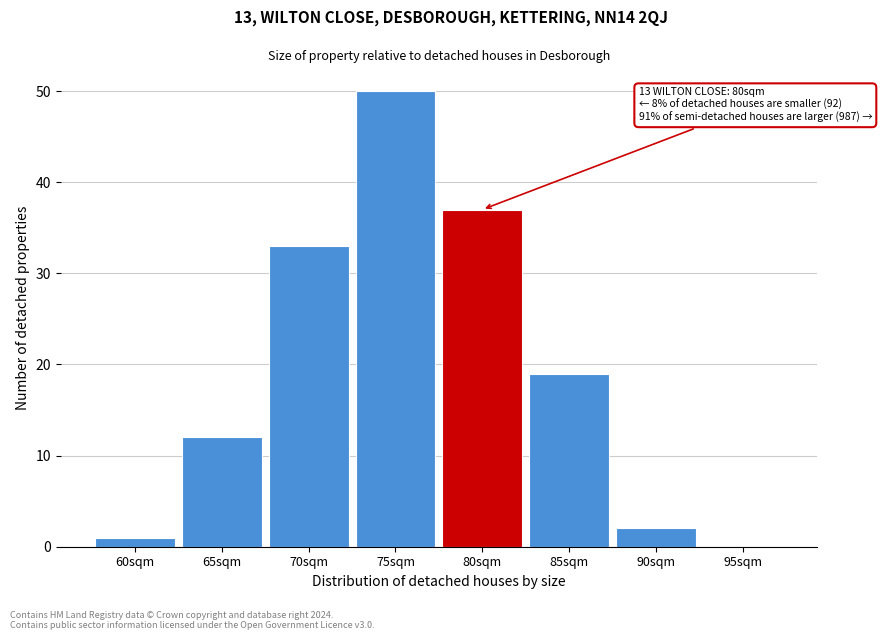

Reading right to left, transcribe all the data shown in this chart.

95sqm=0	90sqm=2	85sqm=19	80sqm=37	75sqm=50	70sqm=33	65sqm=12	60sqm=1